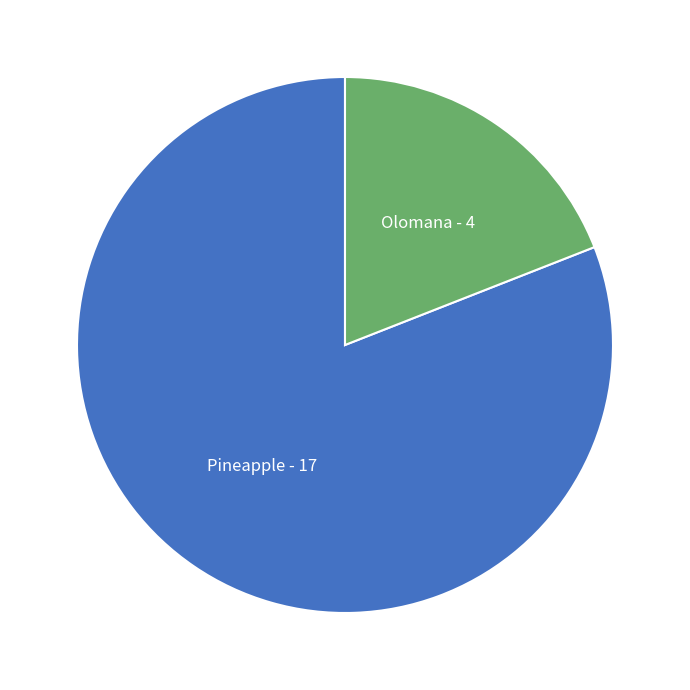

Count the number of slices in the pie.

2